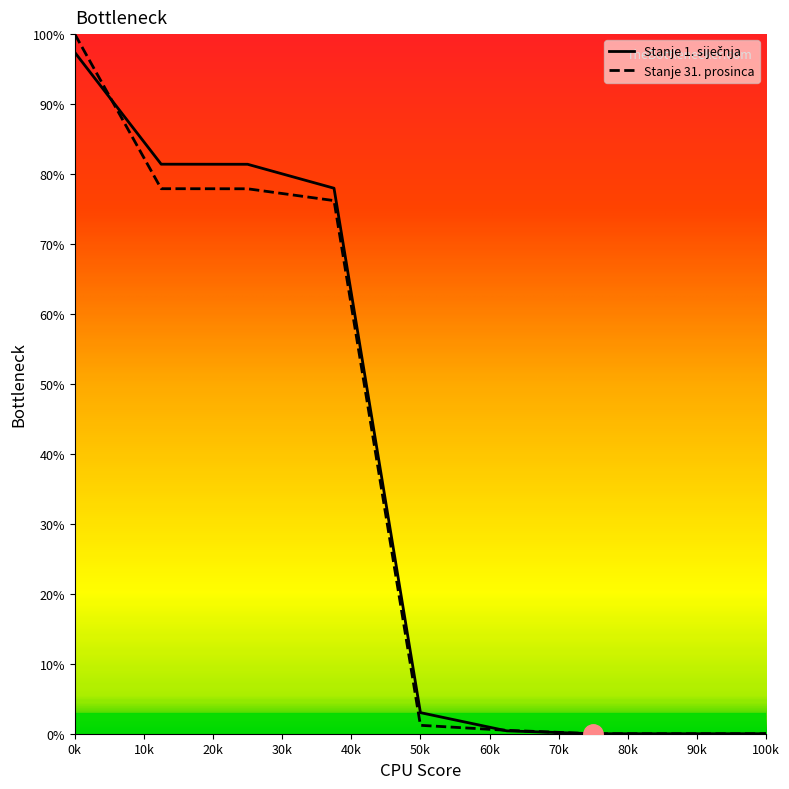

Reading right to left, transcribe all the data shown in this chart.

Stanje 1. siječnja: 0.0	0.0	0.0	0.4	3.0	78.0	81.4	81.4	97.4
Stanje 31. prosinca: 0.0	0.0	0.0	0.5	1.2	76.2	77.9	77.9	100.0